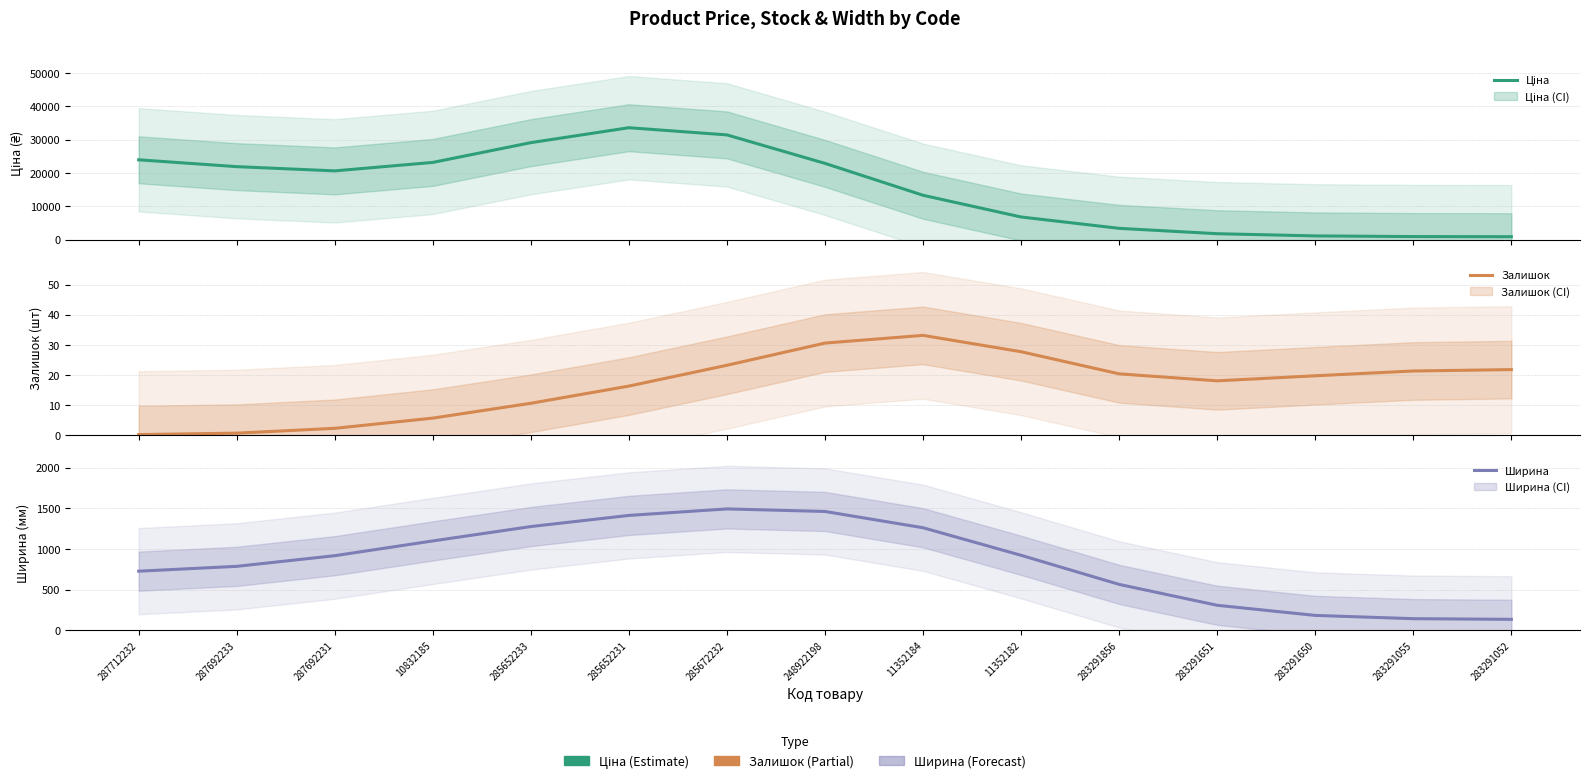

The value of Ціна at 10832185 is 23174.3. True or false?

True